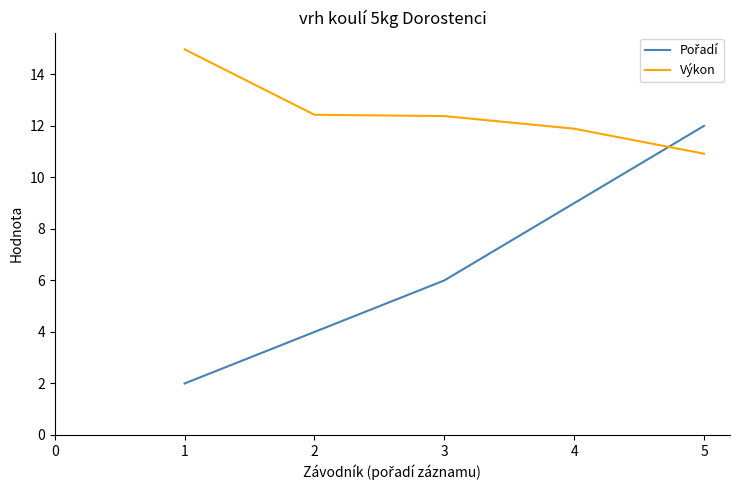

Is this an area chart (filled region under the line)?

No